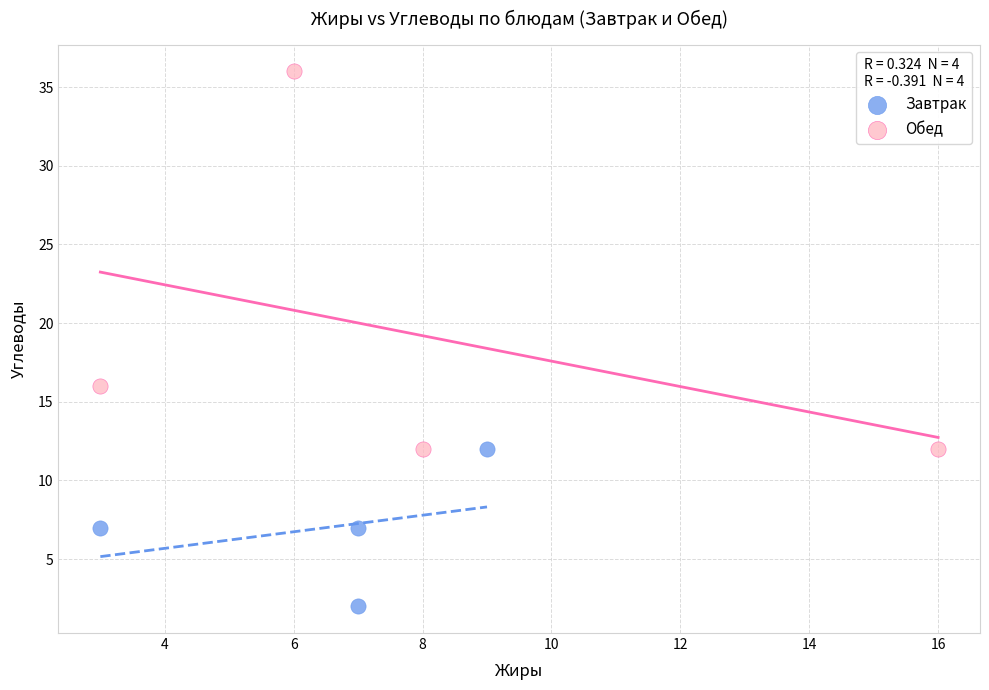

Which series reaches the maximum Y coordinate?

Обед